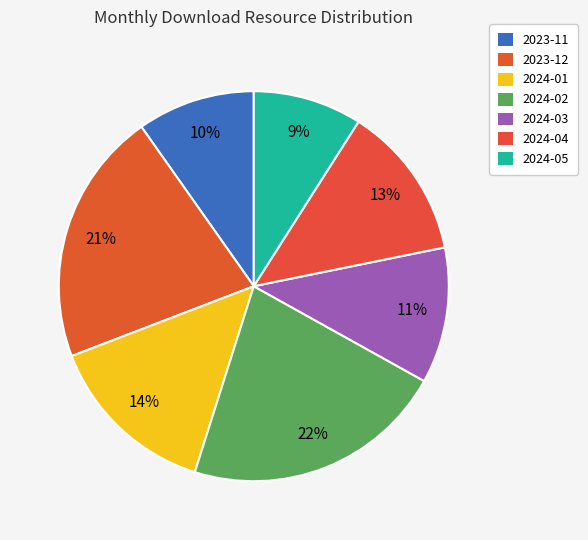

What percentage is the 2024-02 slice, to the nearest percent?

22%